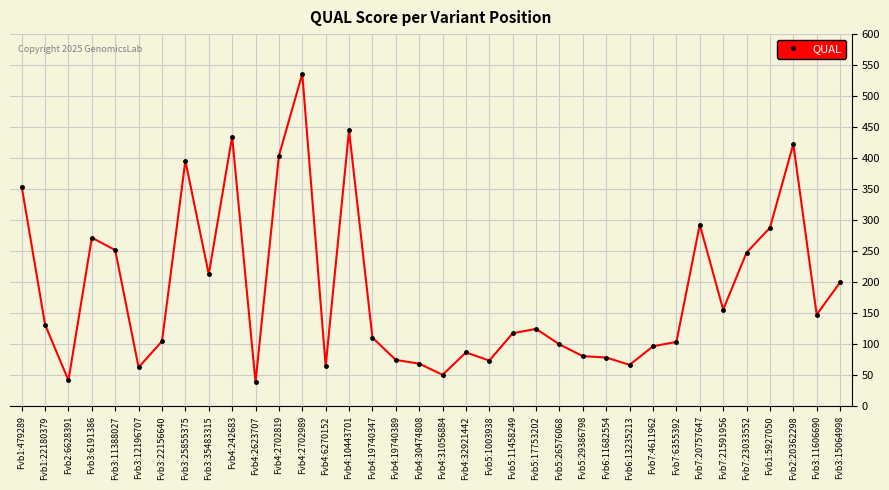

What is the greatest value displayed?

535.9